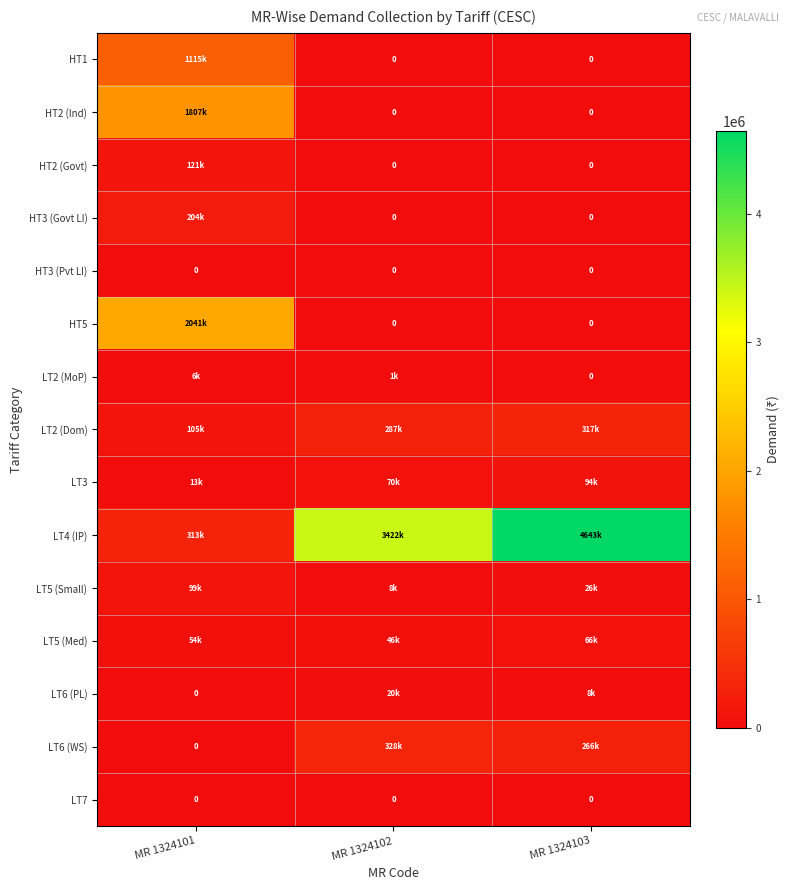

Is it true that LT7 equals 0 at MR 1324103?

True